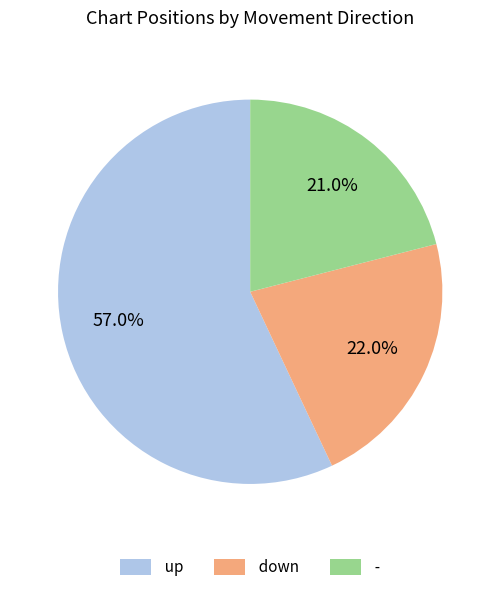

Does any single category account for the majority?

Yes